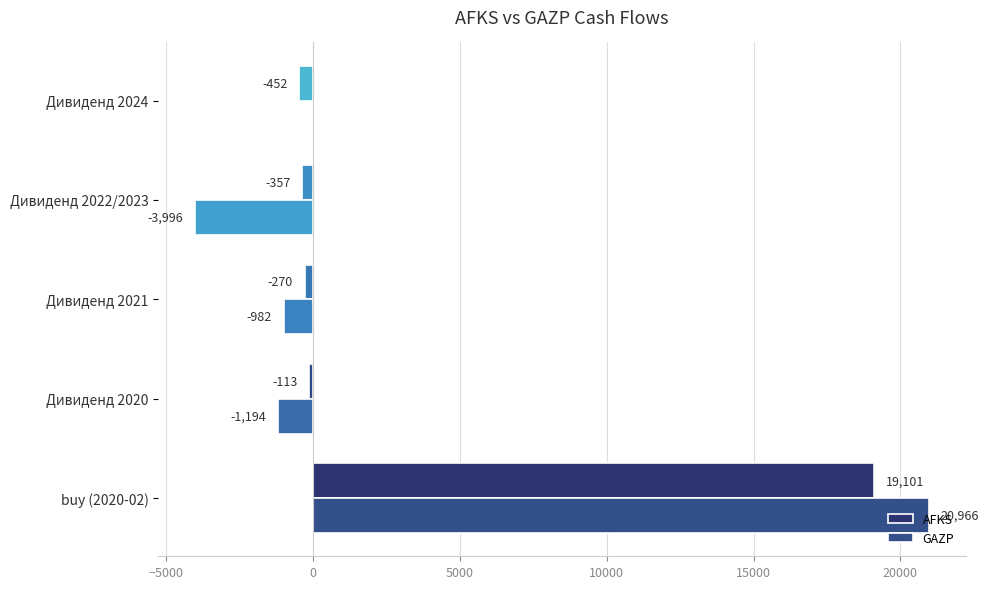

Where is AFKS nearest to the value 9324?

Дивиденд 2020